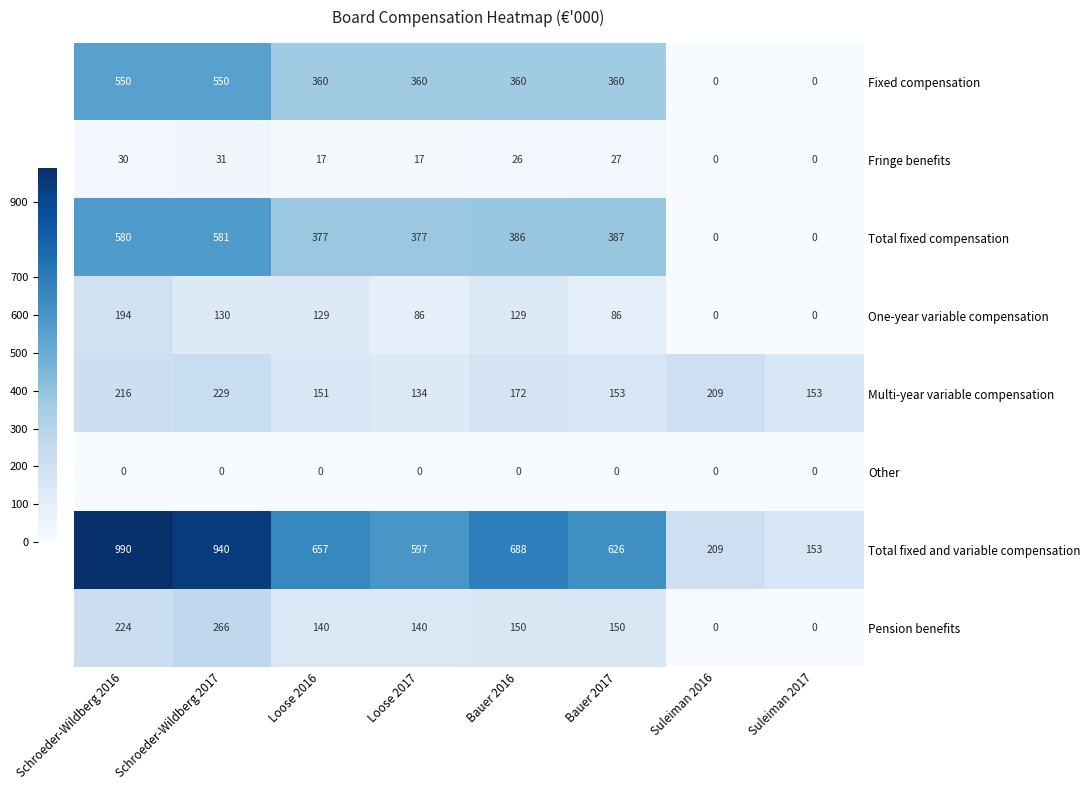

The value of Fixed compensation at Loose 2017 is 360. True or false?

True